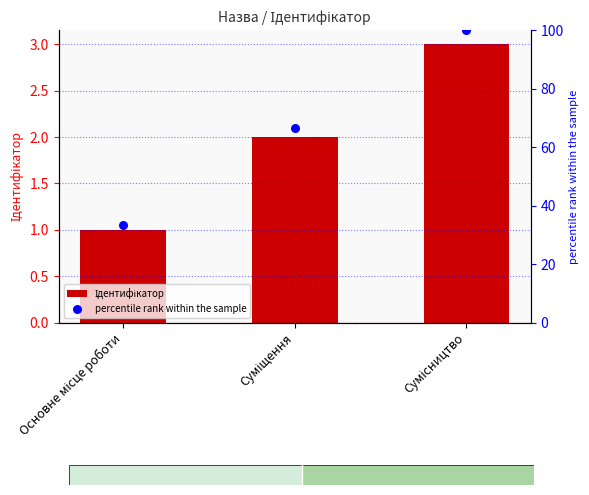

Which series has the widest spread of Y values?

percentile rank within the sample